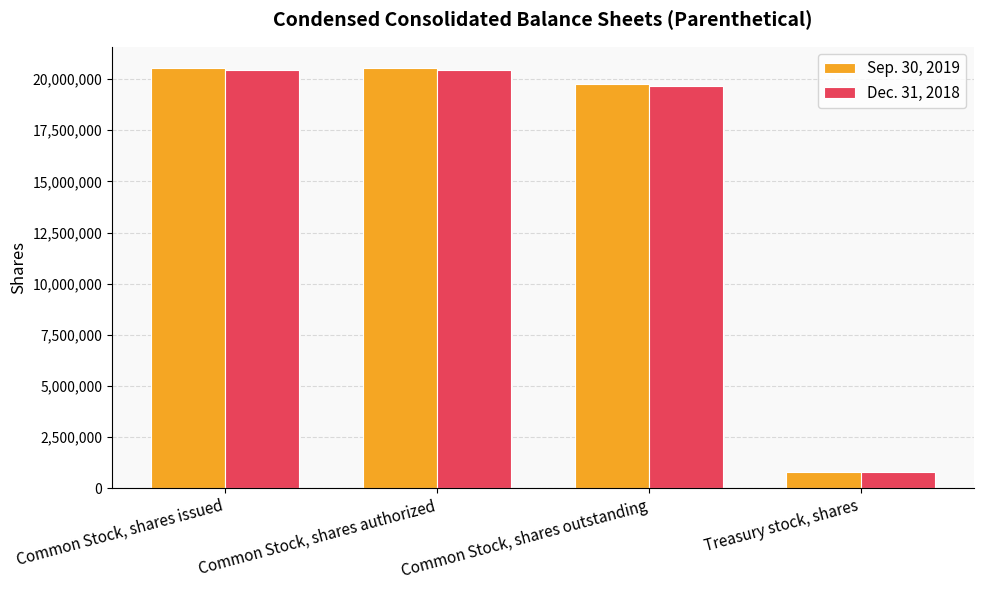

Reading left to right, transcribe all the data shown in this chart.

Sep. 30, 2019: Common Stock, shares issued=20559540	Common Stock, shares authorized=20559540	Common Stock, shares outstanding=19744321	Treasury stock, shares=815219
Dec. 31, 2018: Common Stock, shares issued=20462462	Common Stock, shares authorized=20462462	Common Stock, shares outstanding=19647243	Treasury stock, shares=815219